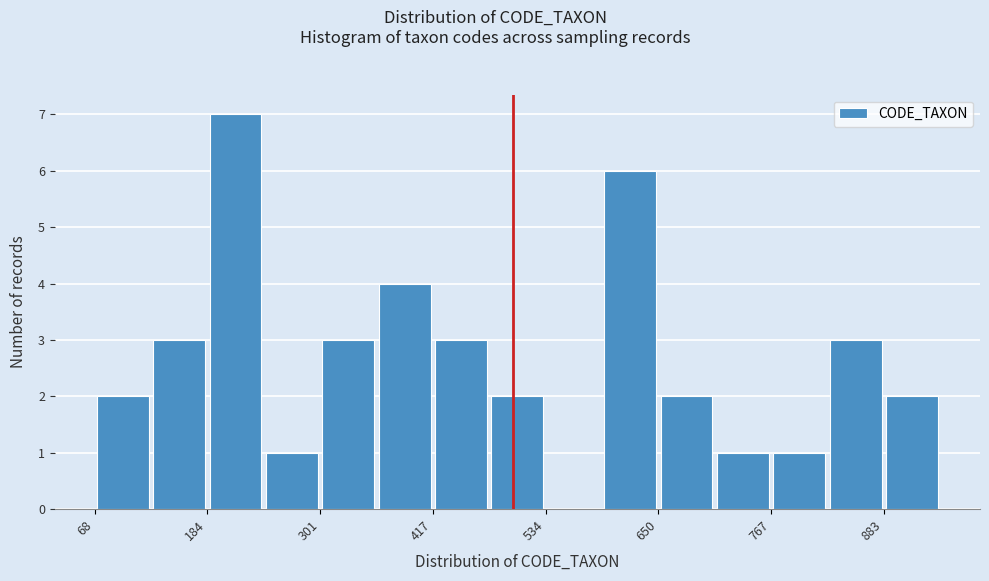

Around what value on the x-axis is the tallest bar? Give the approximate position of its centre, as read against the axis.

220